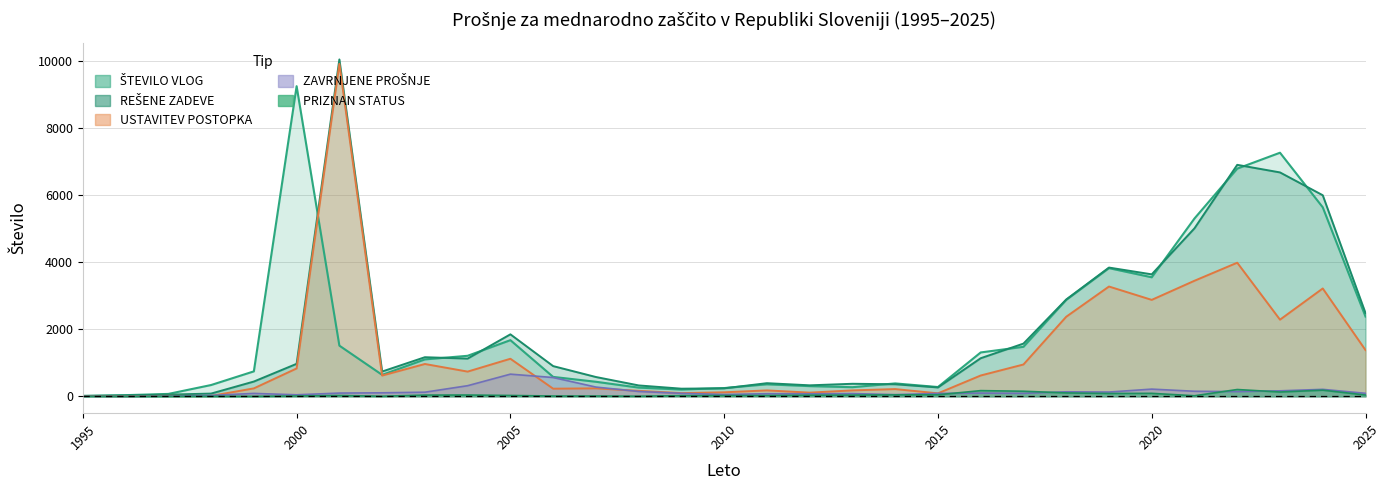

What is the maximum value shown in the chart?

10042